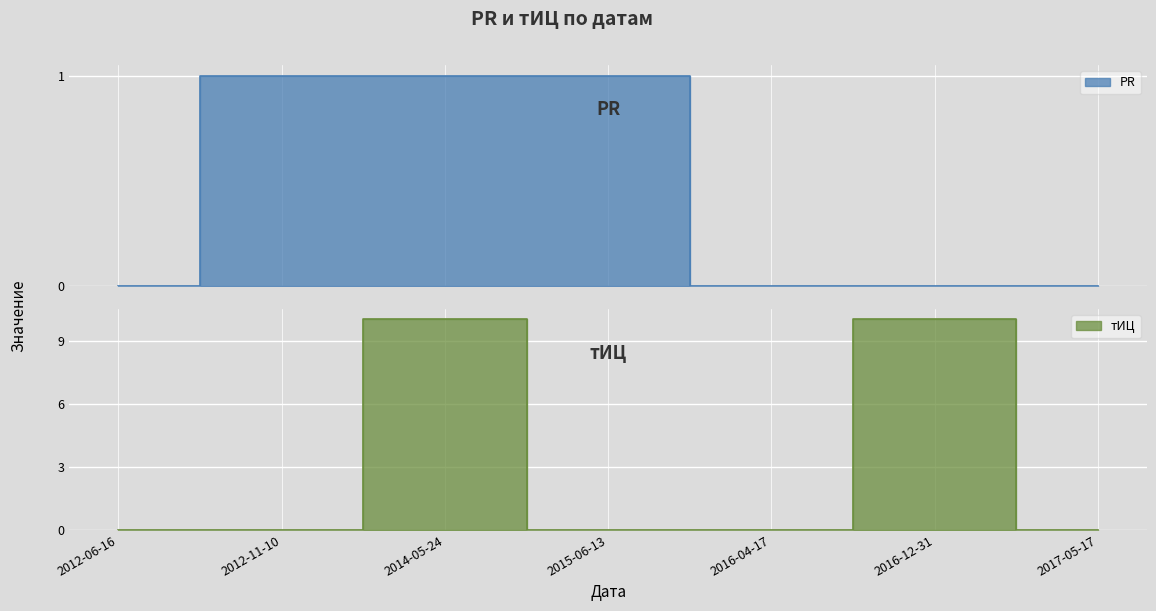

Reading left to right, what are all the values shown in this chart?

PR: 2012-06-16=0	2012-11-10=1	2014-05-24=1	2015-06-13=1	2016-04-17=0	2016-12-31=0	2017-05-17=0
тИЦ: 2012-06-16=0	2012-11-10=0	2014-05-24=10	2015-06-13=0	2016-04-17=0	2016-12-31=10	2017-05-17=0